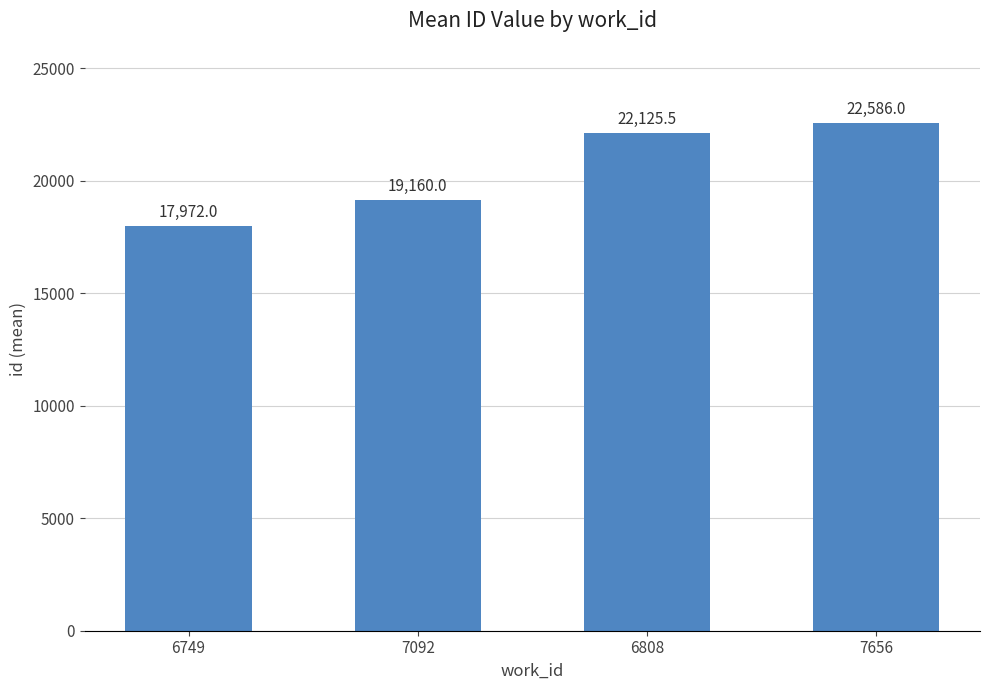

Reading left to right, list all the values displayed in this chart.

6749=17972.0	7092=19160.0	6808=22125.5	7656=22586.0